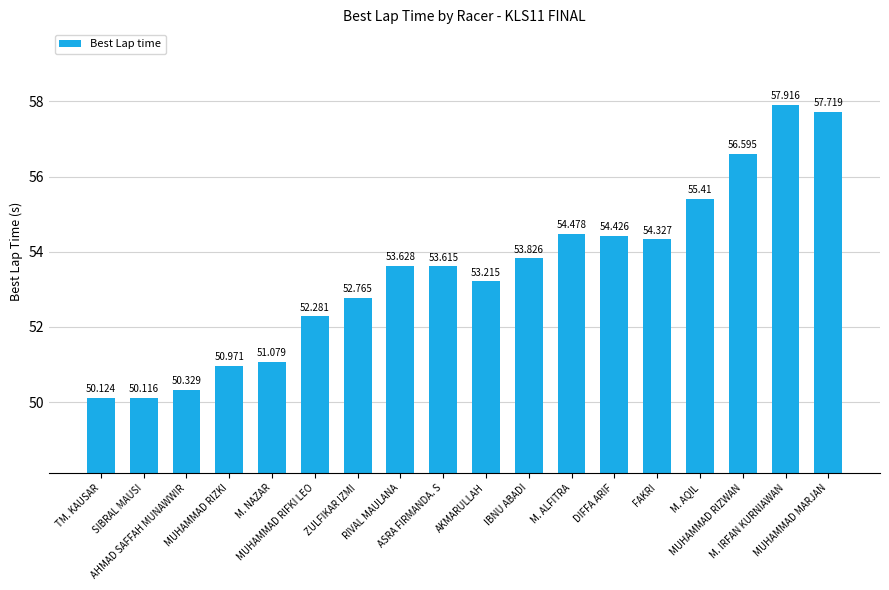

Reading right to left, extract all data points from this chart.

MUHAMMAD MARJAN=57.7	M. IRFAN KURNIAWAN=57.9	MUHAMMAD RIZWAN=56.6	M. AQIL=55.4	FAKRI=54.3	DIFFA ARIF=54.4	M. ALFITRA=54.5	IBNU ABADI=53.8	AKMARULLAH=53.2	ASRA FIRMANDA. S=53.6	RIVAL MAULANA=53.6	ZULFIKAR IZMI=52.8	MUHAMMAD RIFKI LEO=52.3	M. NAZAR=51.1	MUHAMMAD RIZKI=51.0	AHMAD SAFFAH MUNAWWIR=50.3	SIBRAL MAUSI=50.1	TM. KAUSAR=50.1